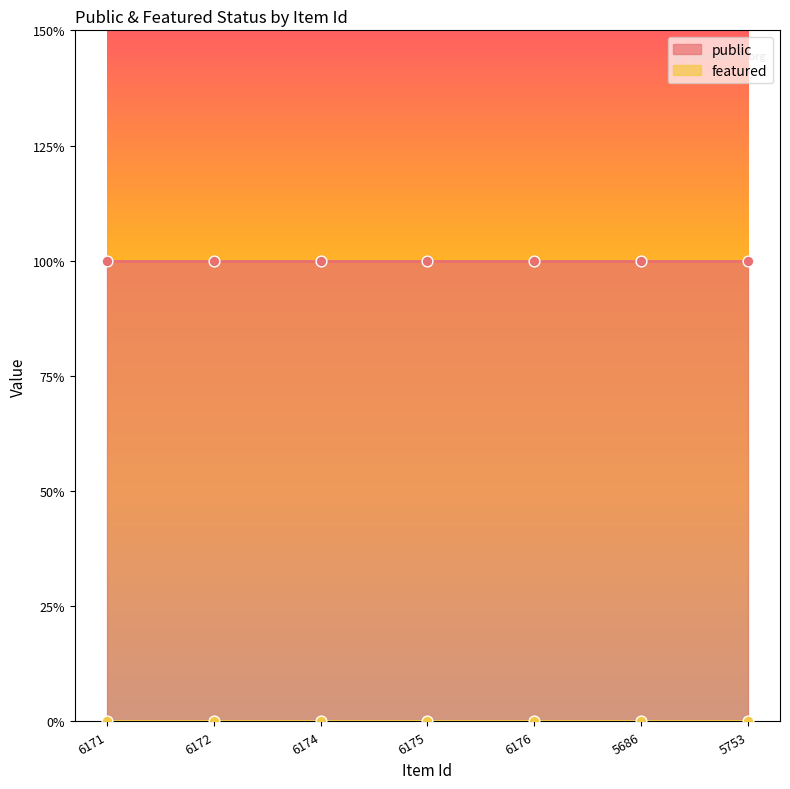

What is the total value across all series at 5686?

1